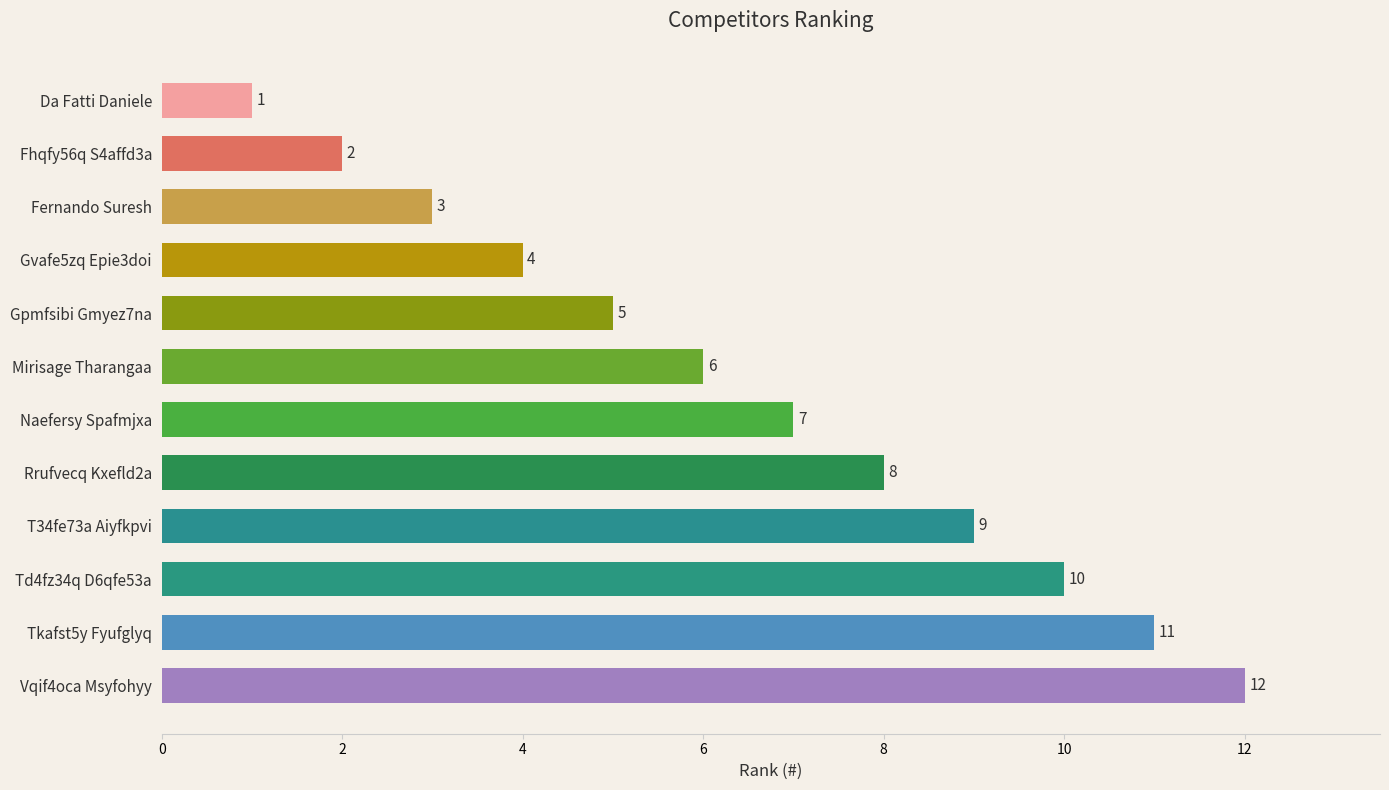

True or false: the data shows 6 at Mirisage Tharangaa.

True